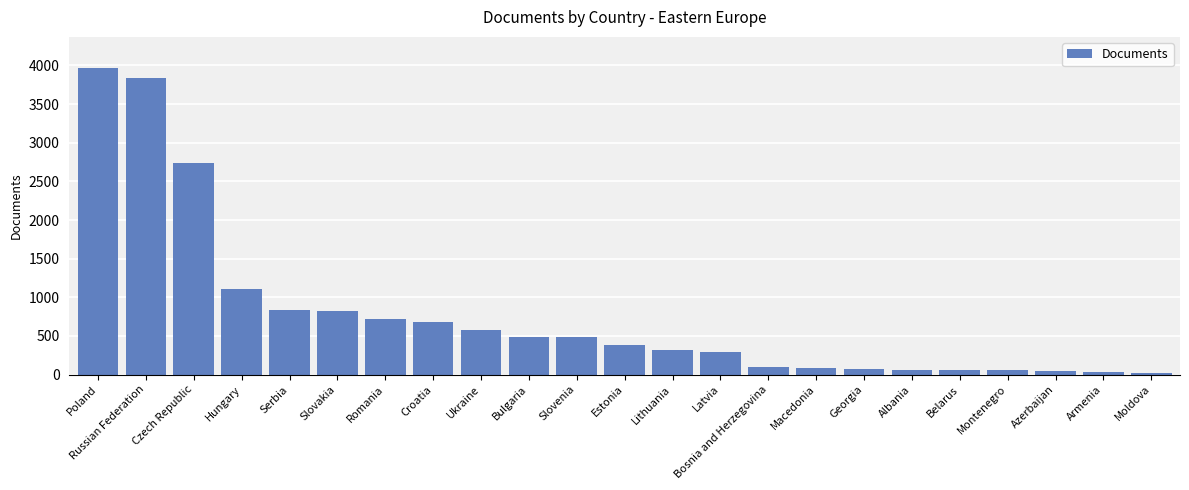

What is the smallest value displayed?

25